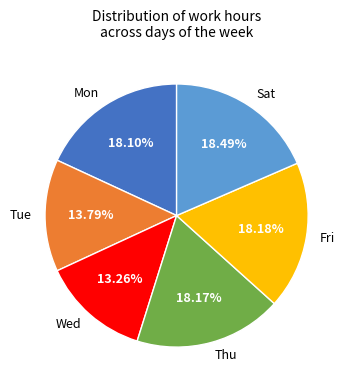

Between Tue and Sat, which is larger?

Sat